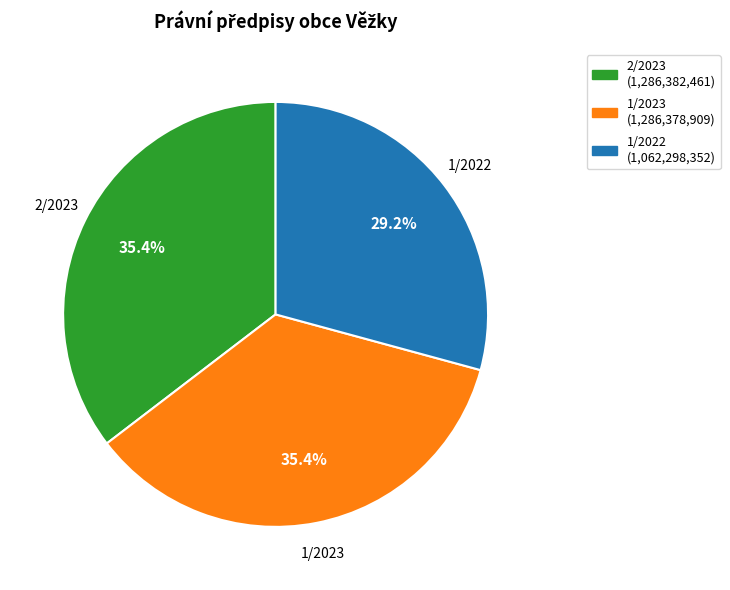

Approximately how many times larger is the value at 1/2022 (1,062,298,352) compared to 2/2023 (1,286,382,461)?

0.8